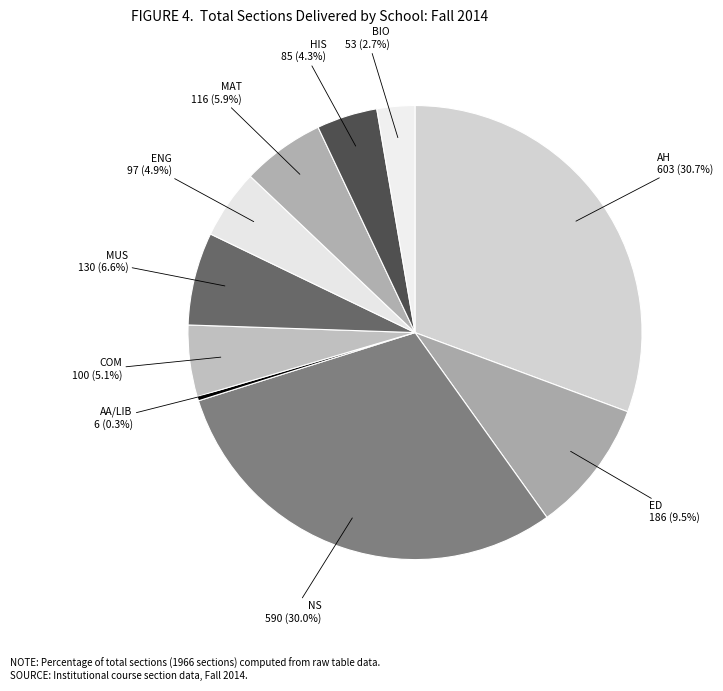

How many slices are in this pie chart?

10